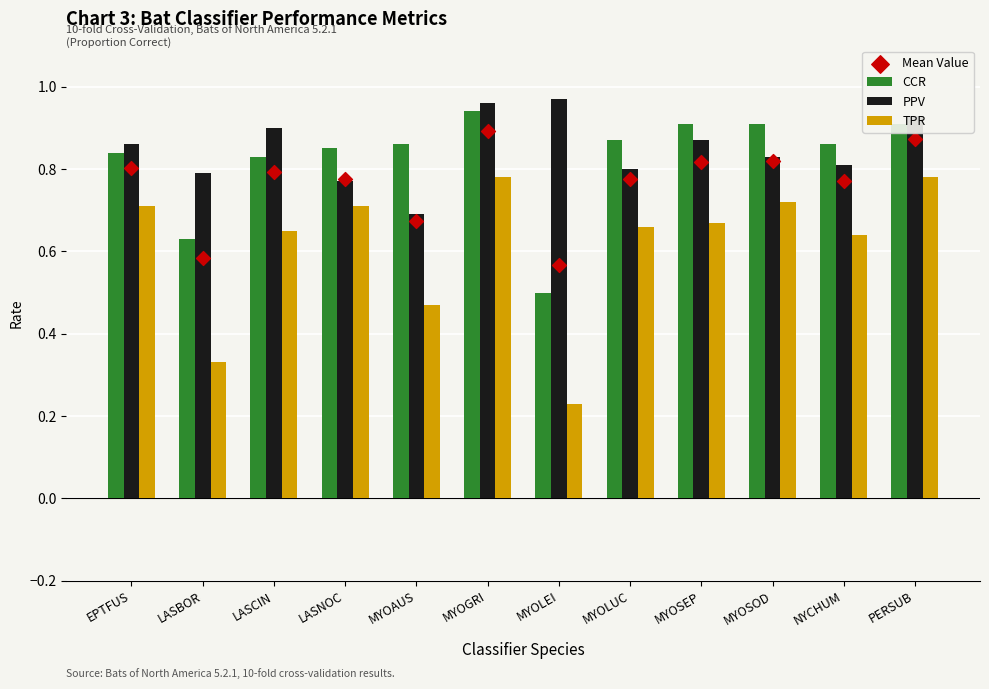

At which category is the sum across all series the highest?

MYOGRI